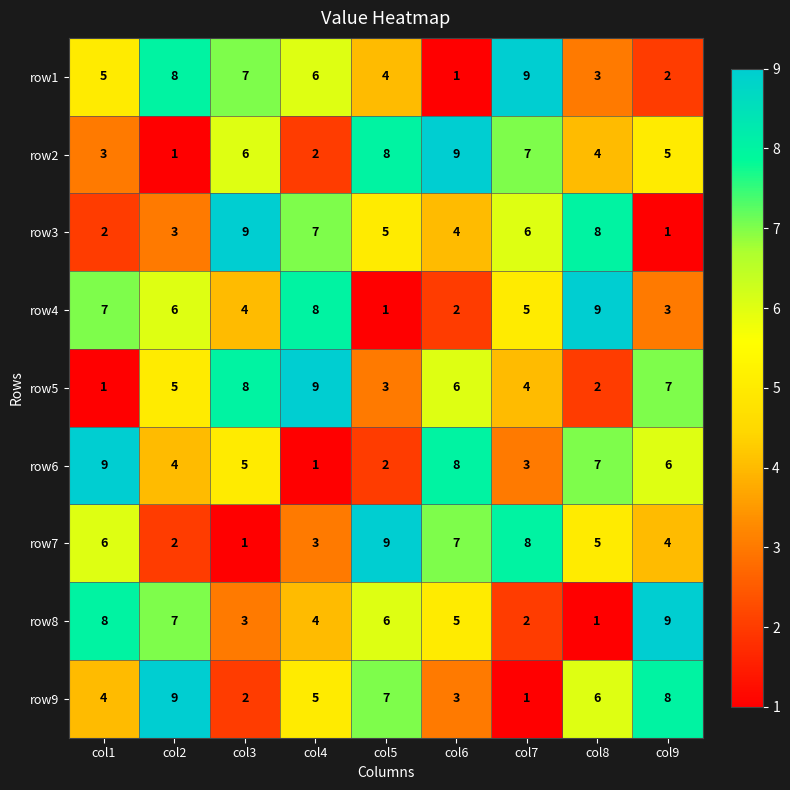

At which label does row2 first exceed 5?

col3